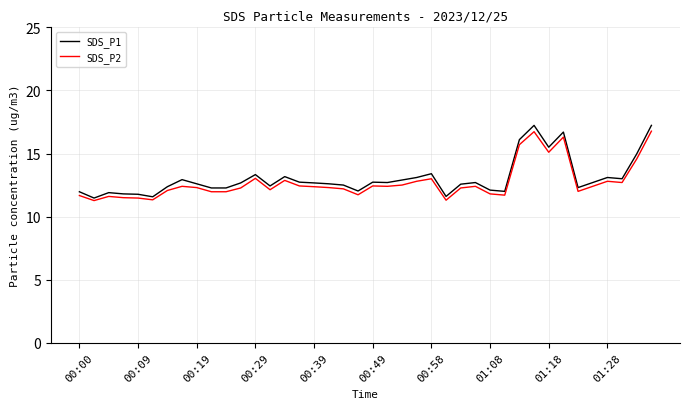

What is the highest value of the SDS_P1 series?

17.2